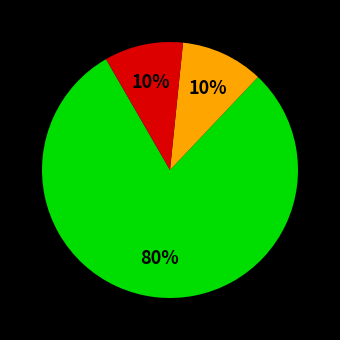

How many segments does this pie chart have?

3